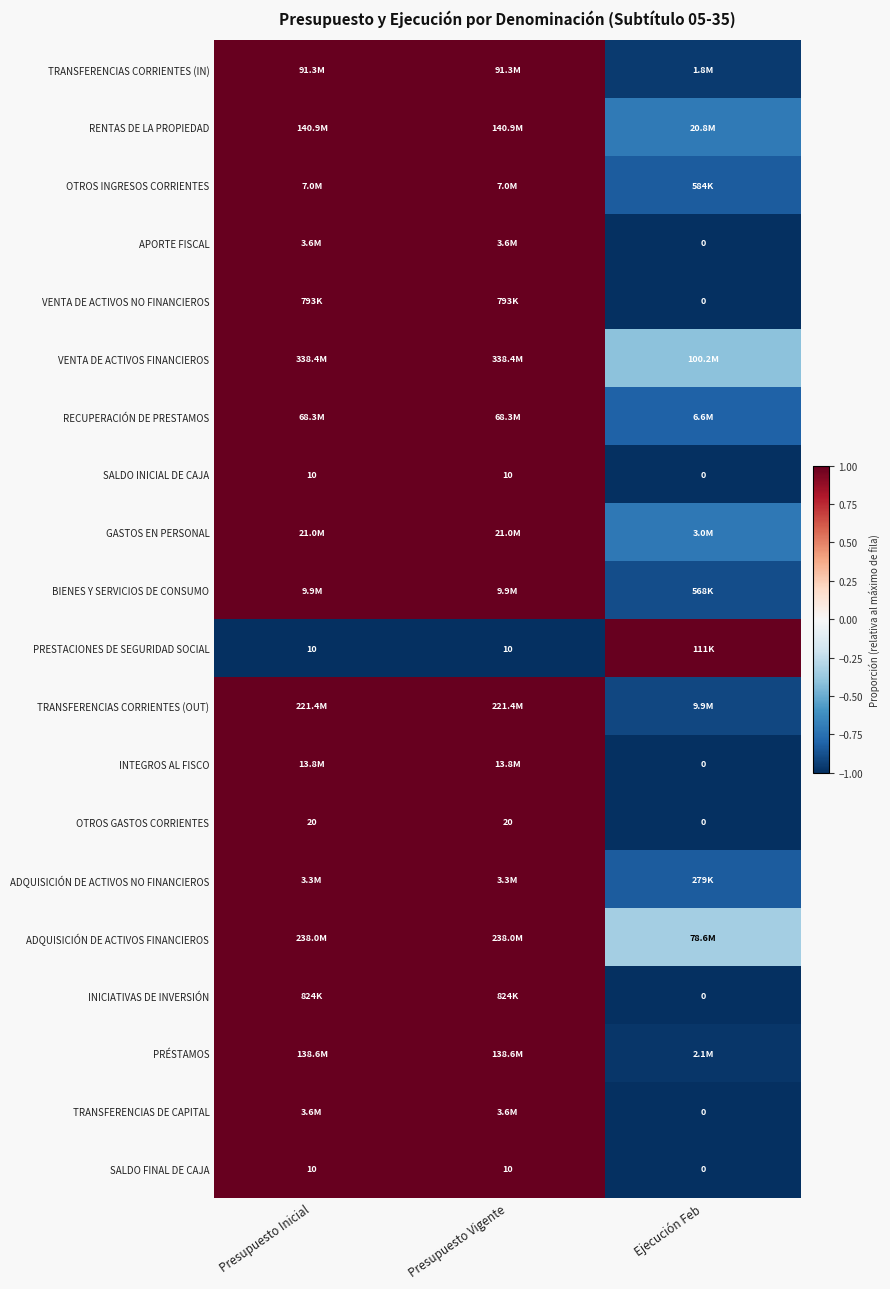

How many values in VENTA DE ACTIVOS NO FINANCIEROS are below zero?

1